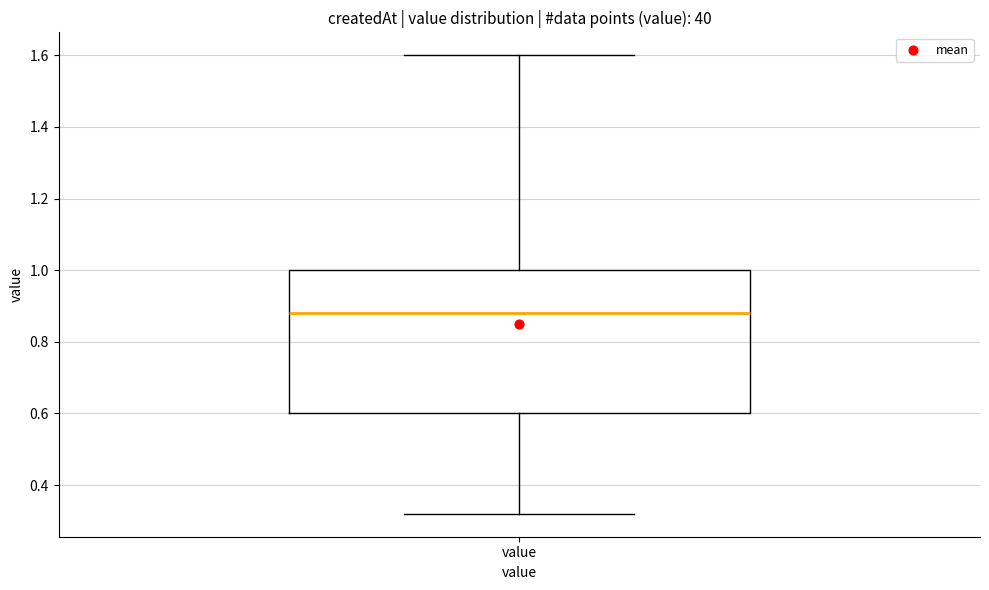

Read this box plot against the y-axis: the position of the median line, the range covered by the box, and the ends of both whiskers. The values are not printed on the chart, so give them approximately, as read against the axis.

median 0.88, box 0.60 to 1.00, whiskers 0.32 to 1.60